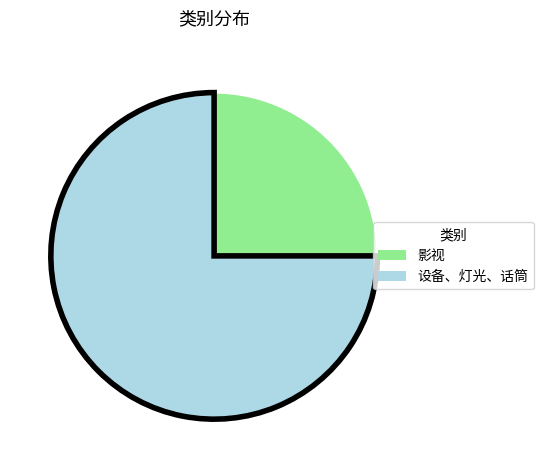

Is the sum of 影视 and 设备、灯光、话筒 greater than half?

Yes